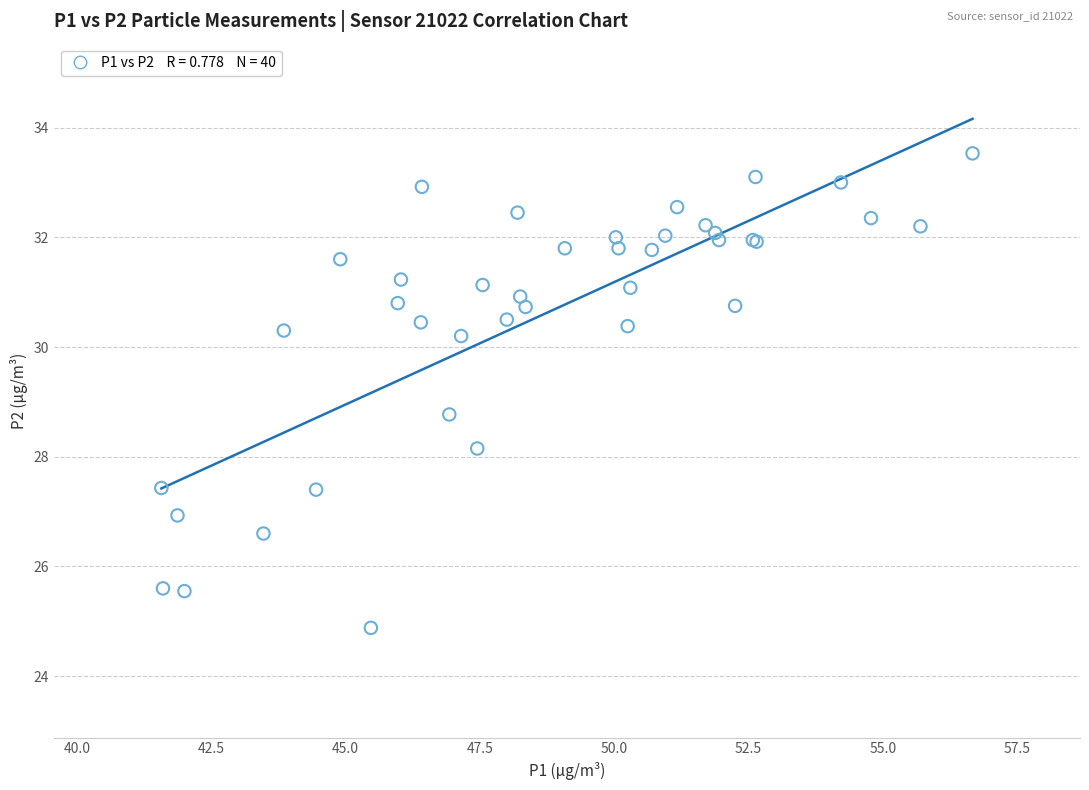

What Y value in the scatter plot is closest to 29?

28.8